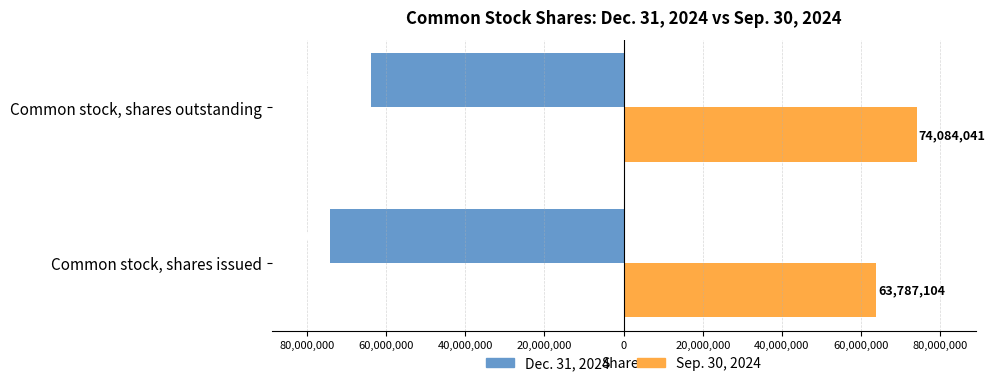

What is the difference between the maximum and minimum values in the Sep. 30, 2024 series?

10296937